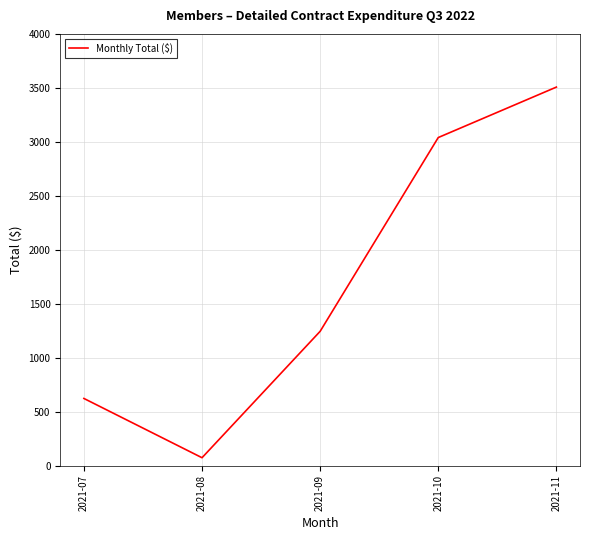

True or false: the data has more than 0 interior local peaks.

False